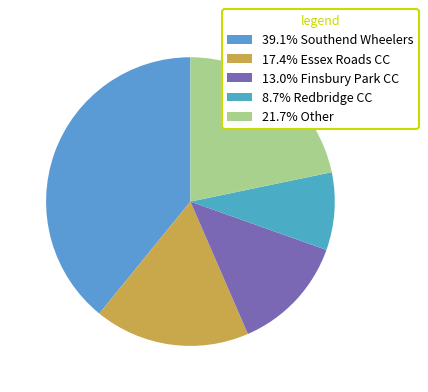

Count the number of slices in the pie.

5